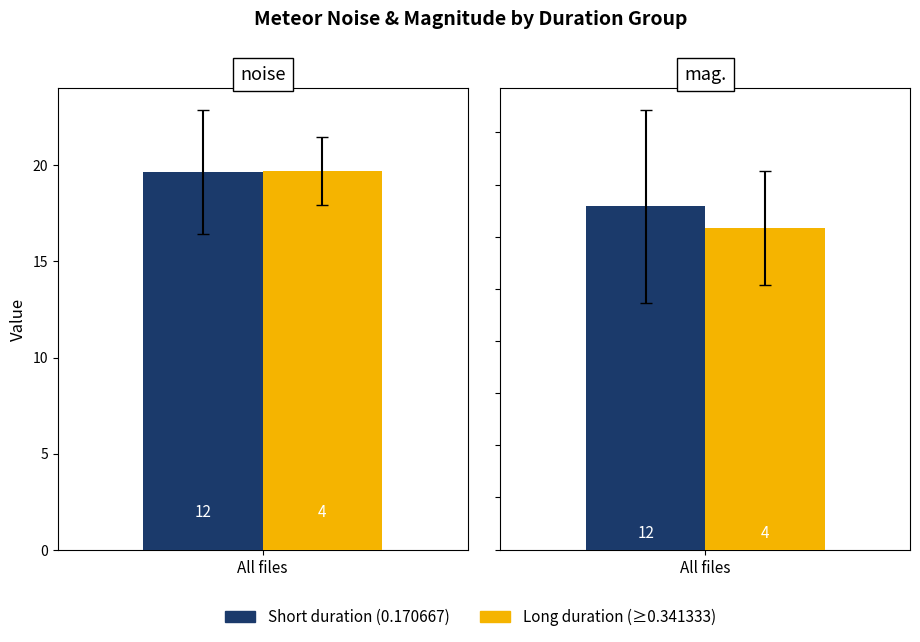

Count the number of data series in this chart.

2